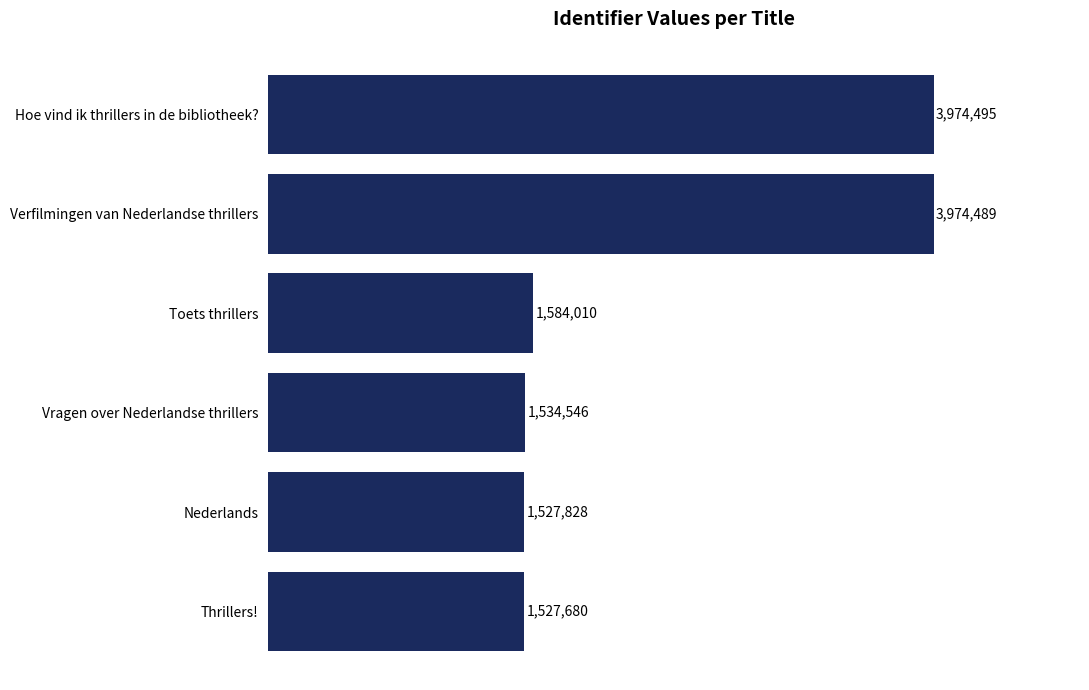

What is the greatest value displayed?

3974495